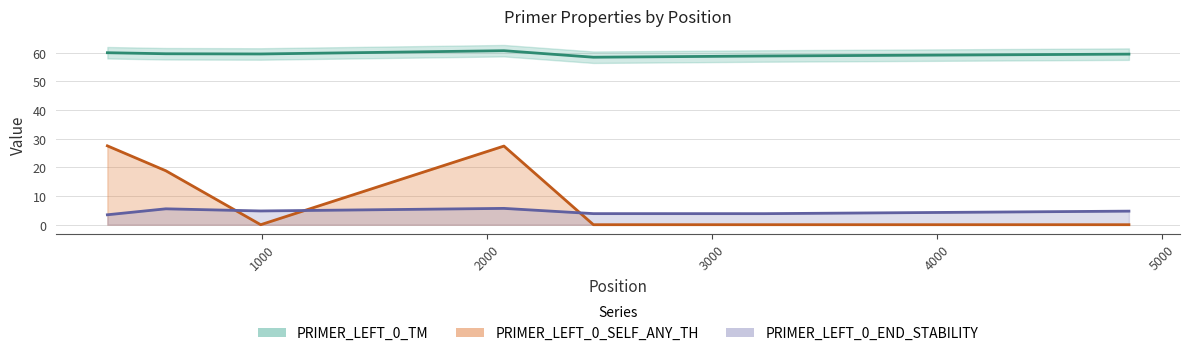

True or false: PRIMER_LEFT_0_SELF_ANY_TH and PRIMER_LEFT_0_TM intersect in this chart.

False